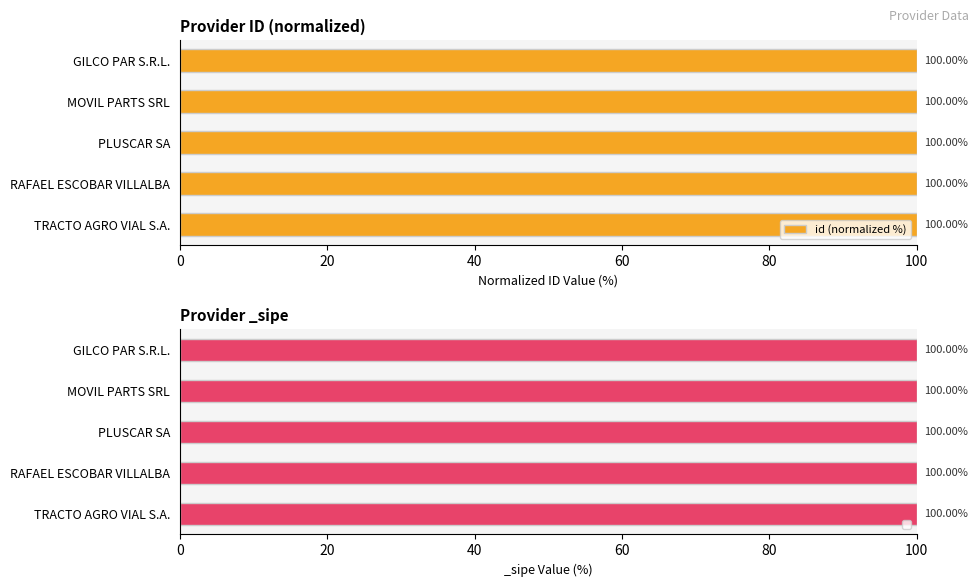

What is the sum of all id (normalized %) values?

500.0